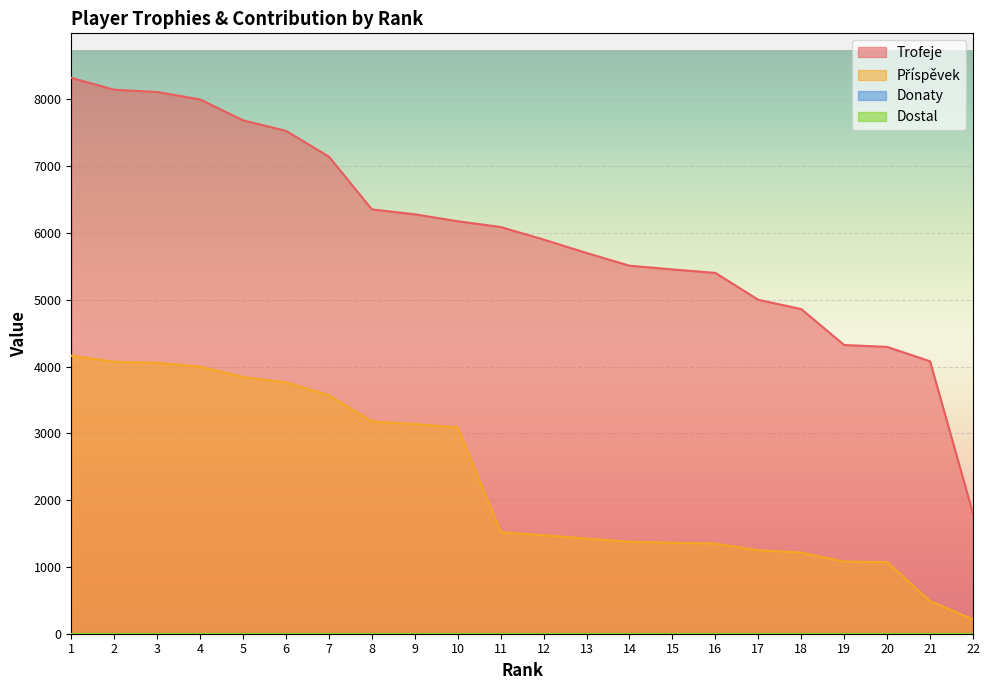

What is the spread (max minus min) of values at 5?

3844